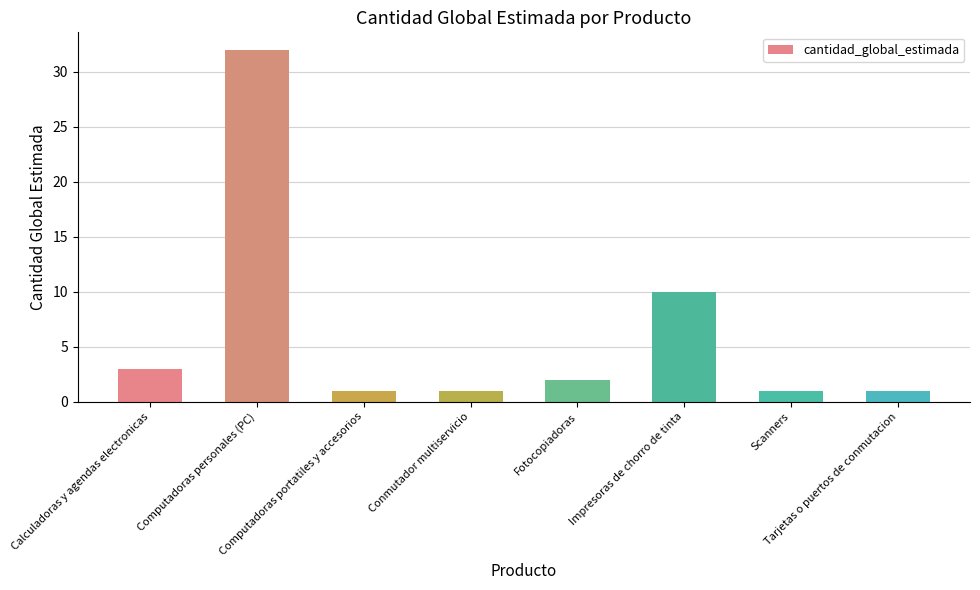

What is the maximum value shown in the chart?

32